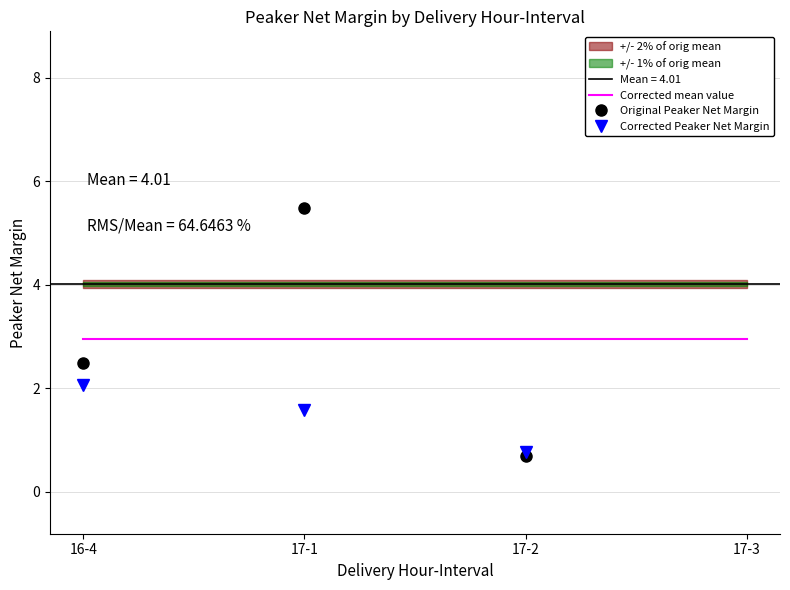

What position from the left is 17-3?

4